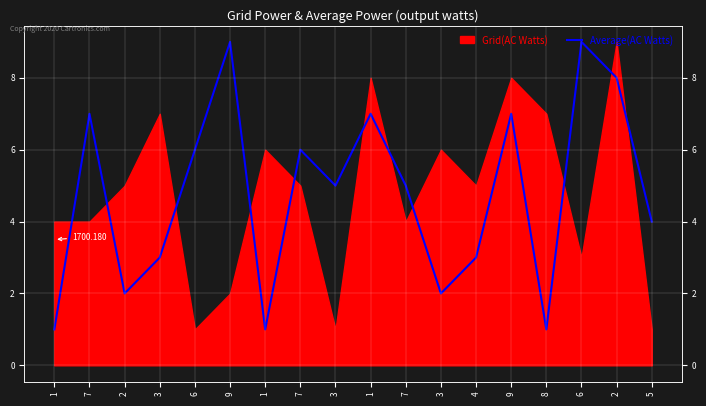

Is it true that the value at 4 is 3?

True